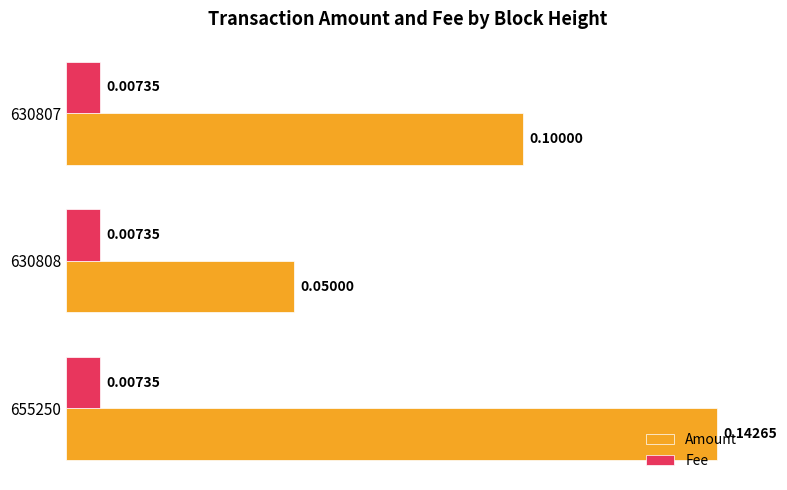

Which series has the widest spread of values?

Amount